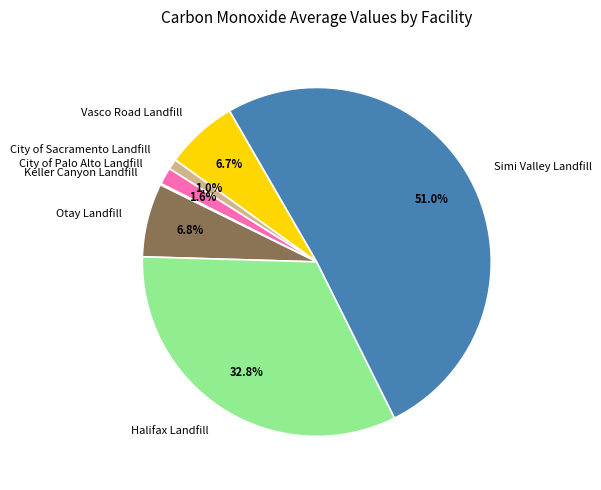

Is Simi Valley Landfill the majority of the pie?

Yes